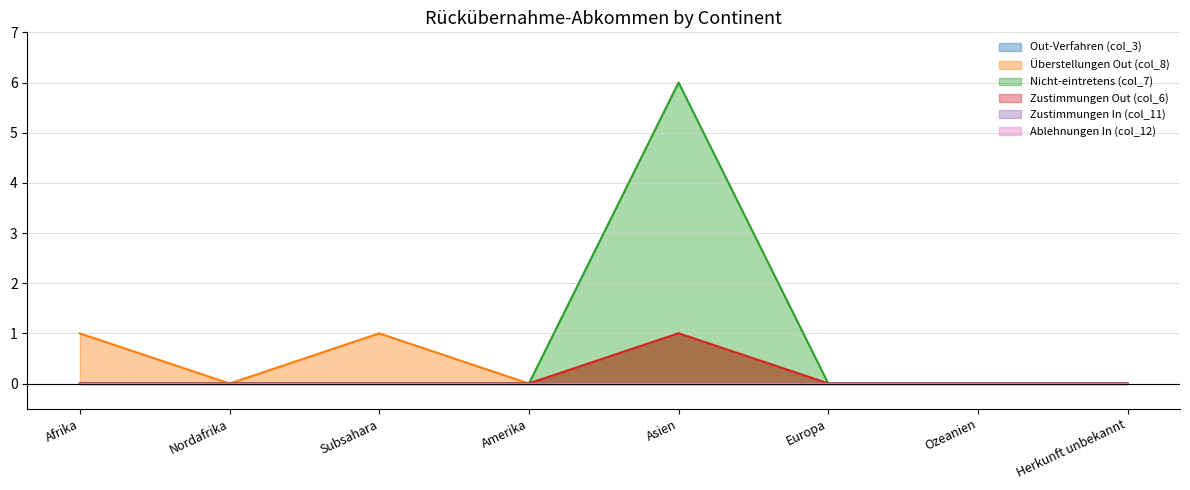

How many interior local peaks does the Out-Verfahren (col_3) series have?

1